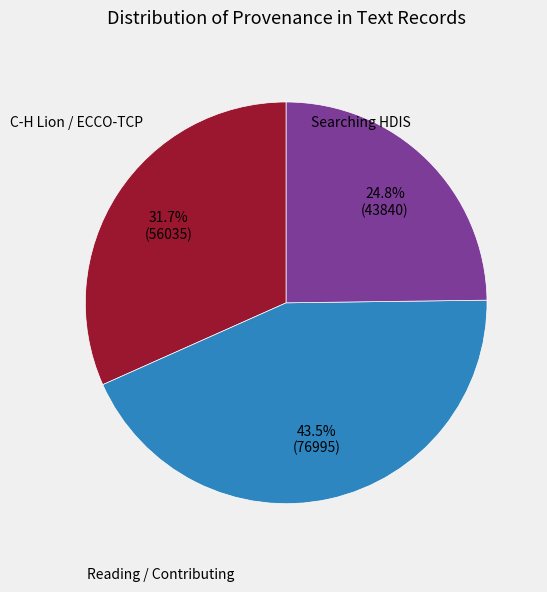

How many slices are in this pie chart?

3